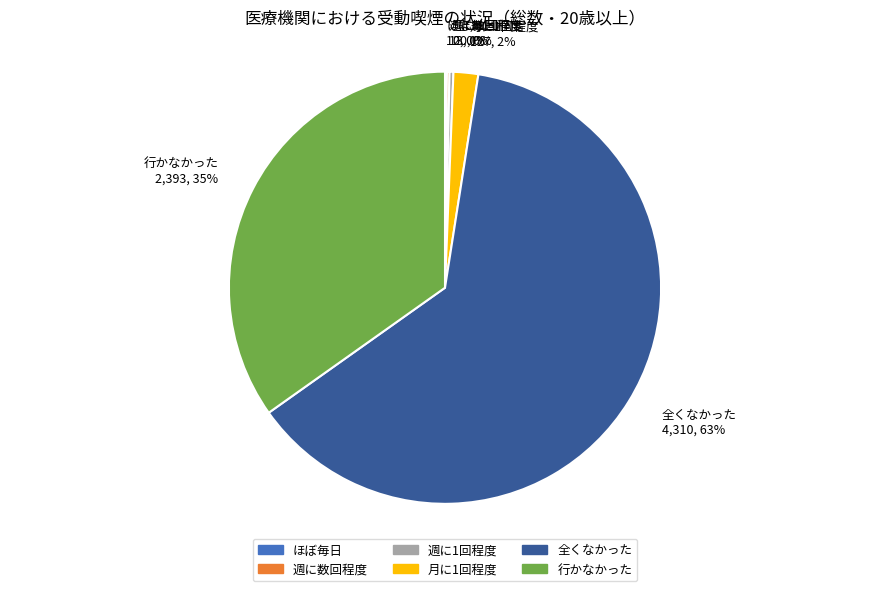

To the nearest percent, what percentage of the pie is 行かなかった?

35%